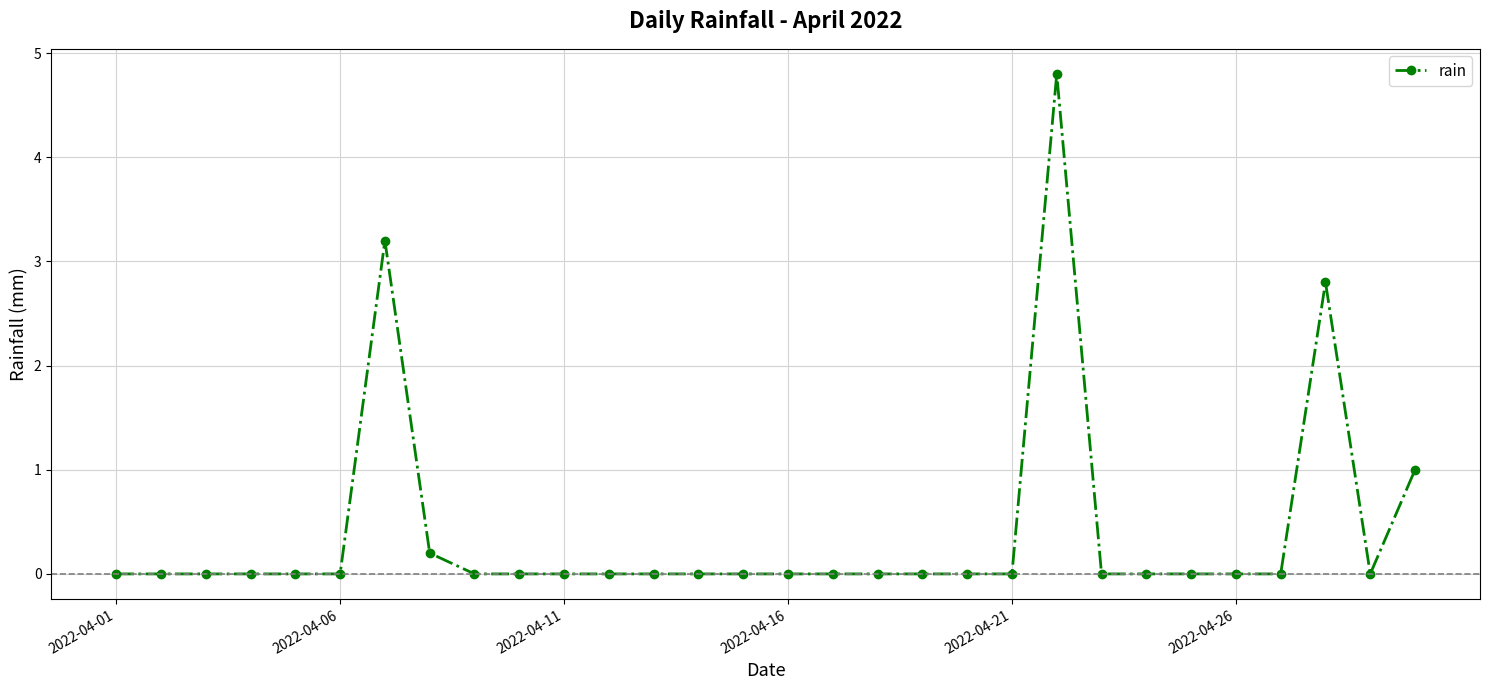

True or false: there are more than 2 points higher than both neighbors.

True